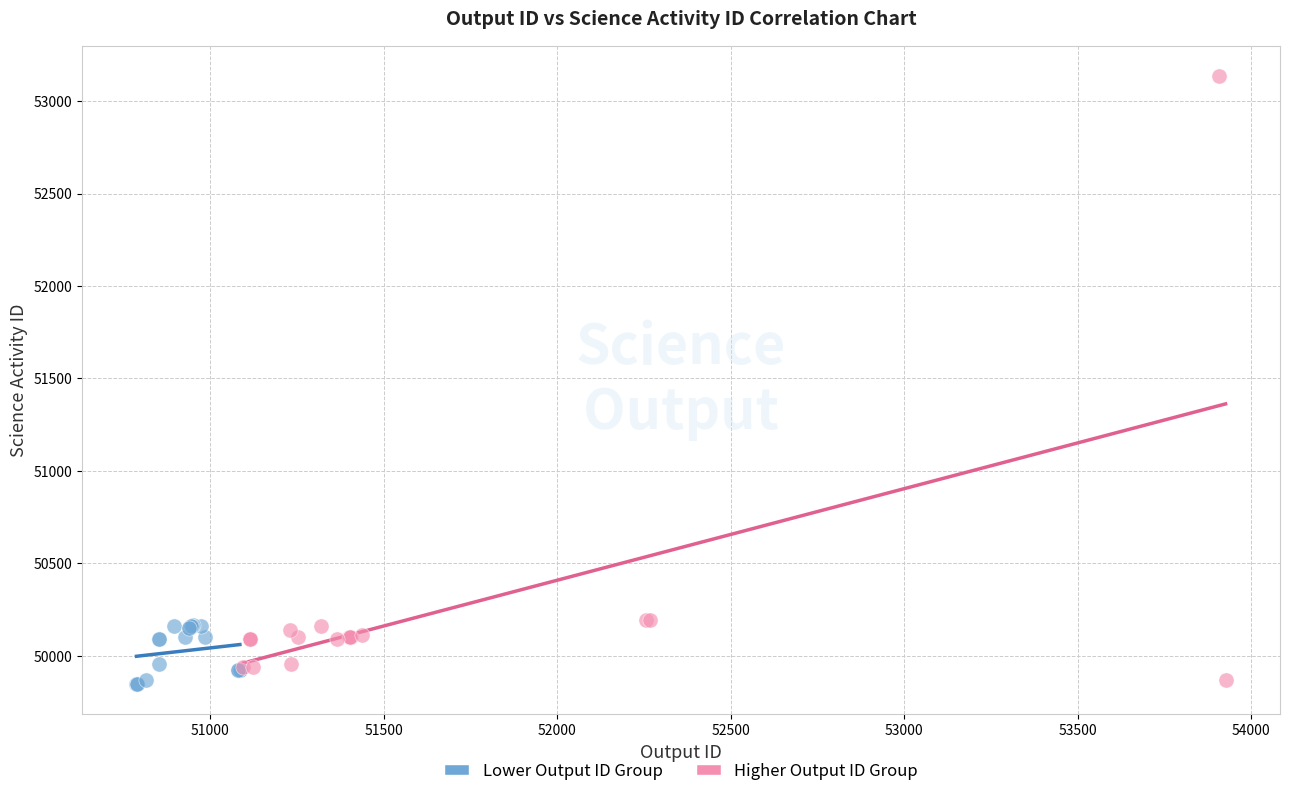

Which series contains the highest Y value?

Higher Output ID Group